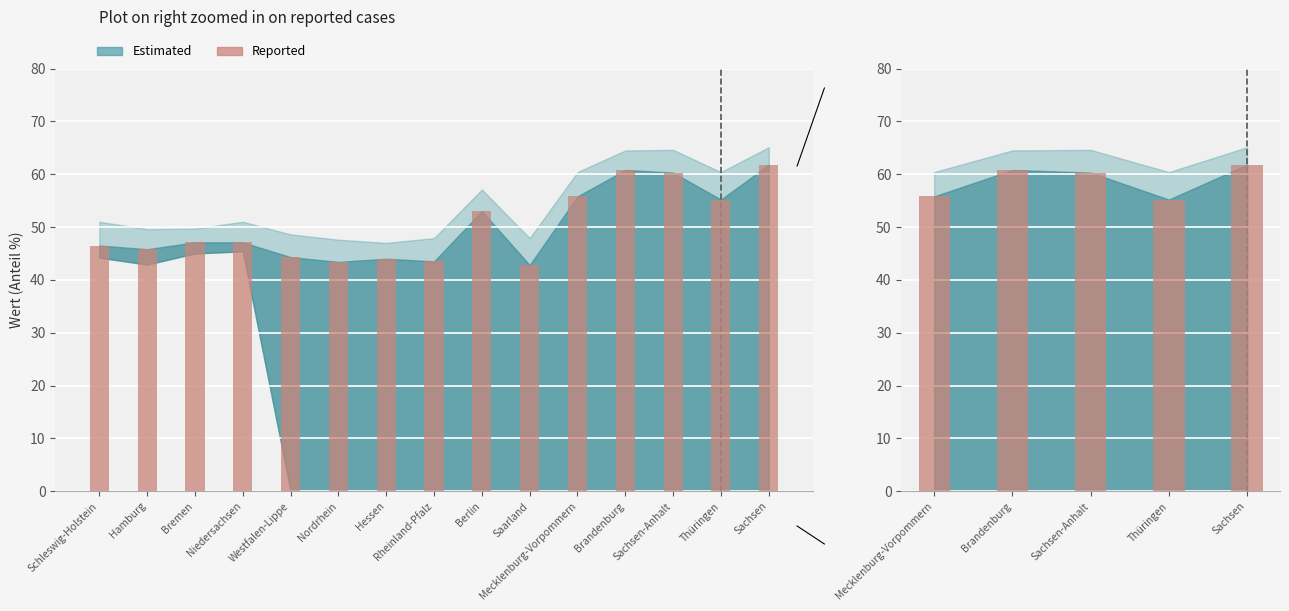

What is the average value?

58.8